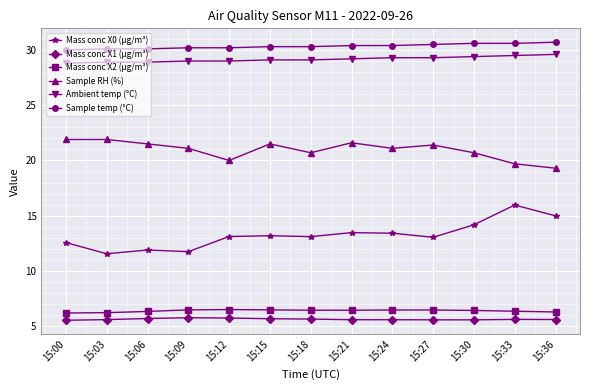

At how many categories does at least one series exceed 23?

13